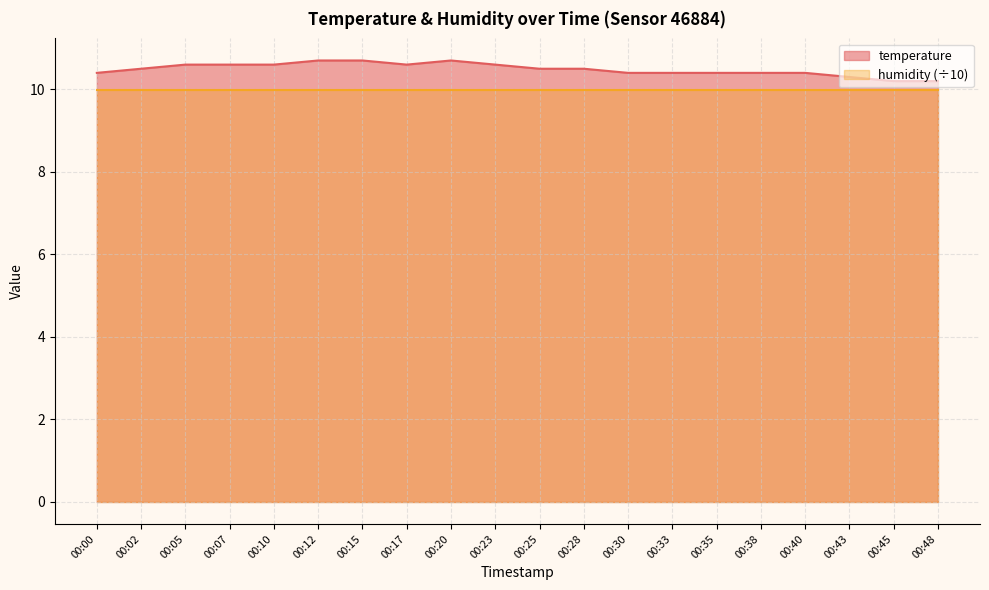

What is the value of the 12th point from the left?

10.5